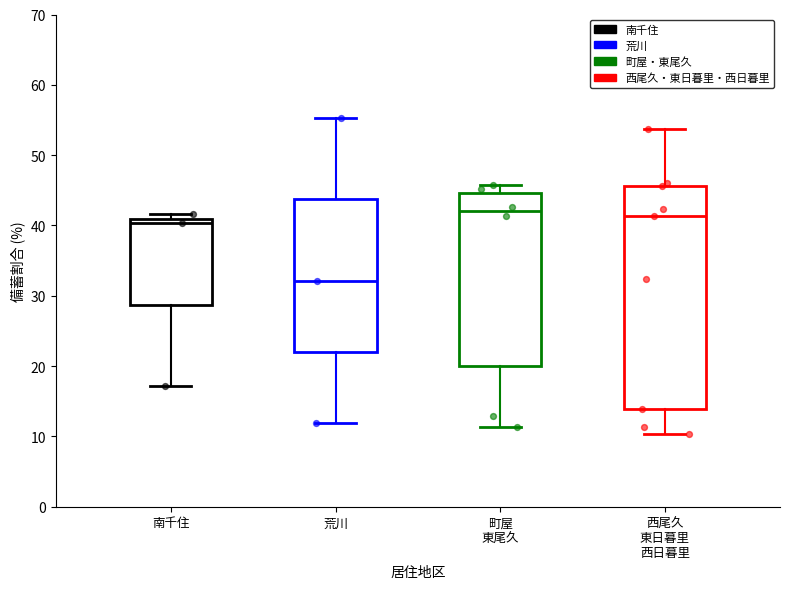

Comparing the boxes themselves (not the whiskers), which one is the tallest?

西尾久 東日暮里 西日暮里